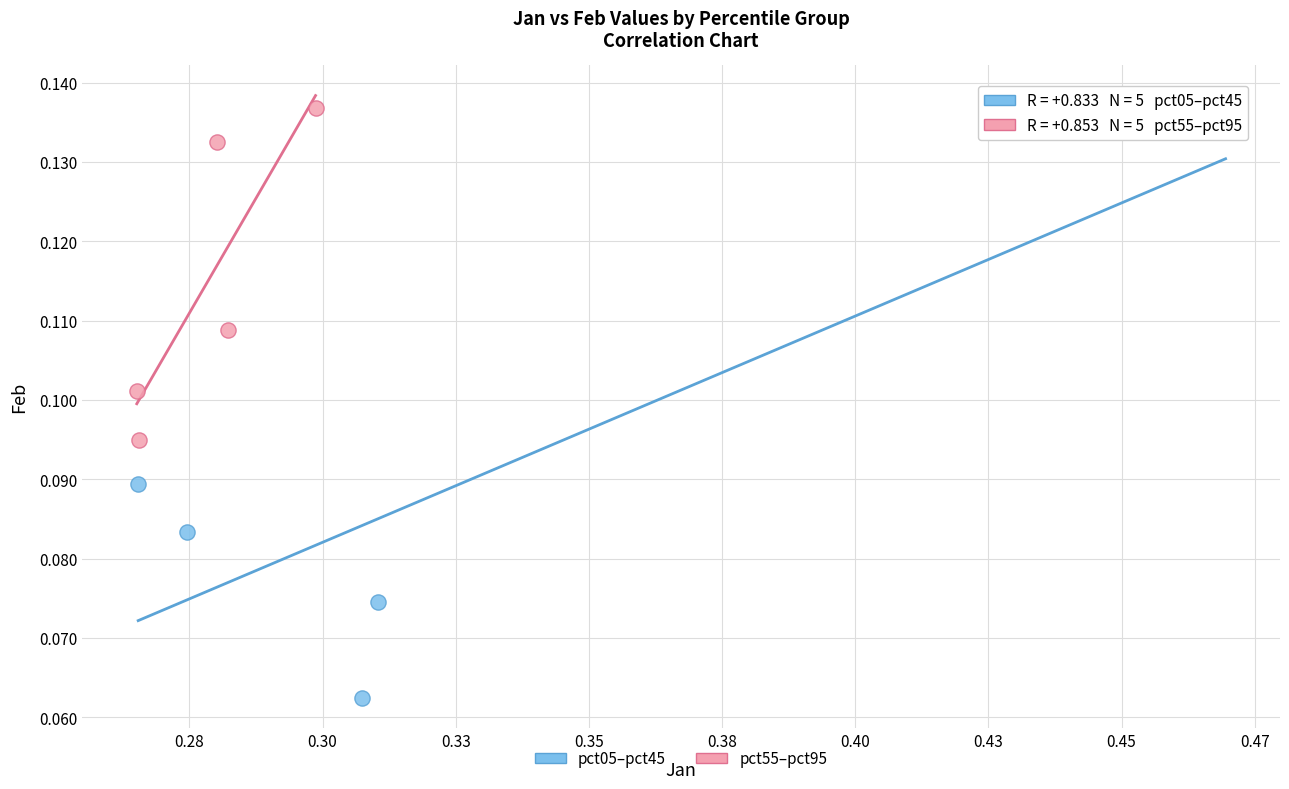

Which series has the widest spread of Y values?

pct05–pct45